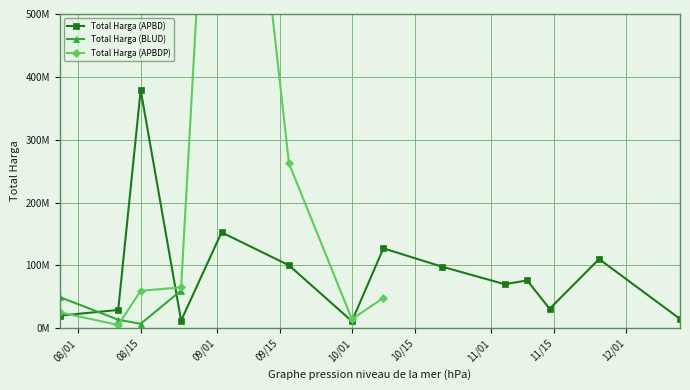

How many lines are shown in the chart?

3